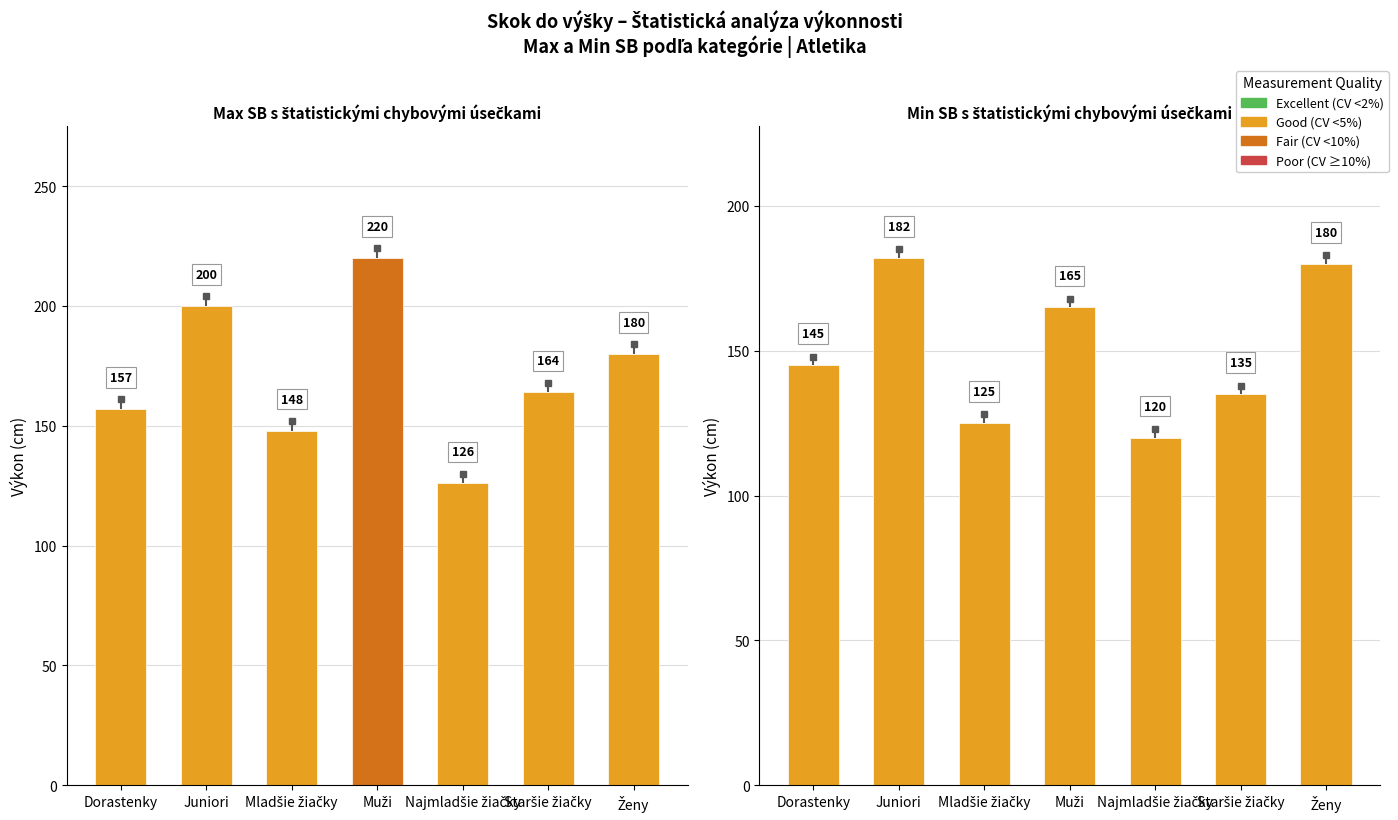

What is the difference between the Min SB values at Muži and Najmladšie žiačky?

45